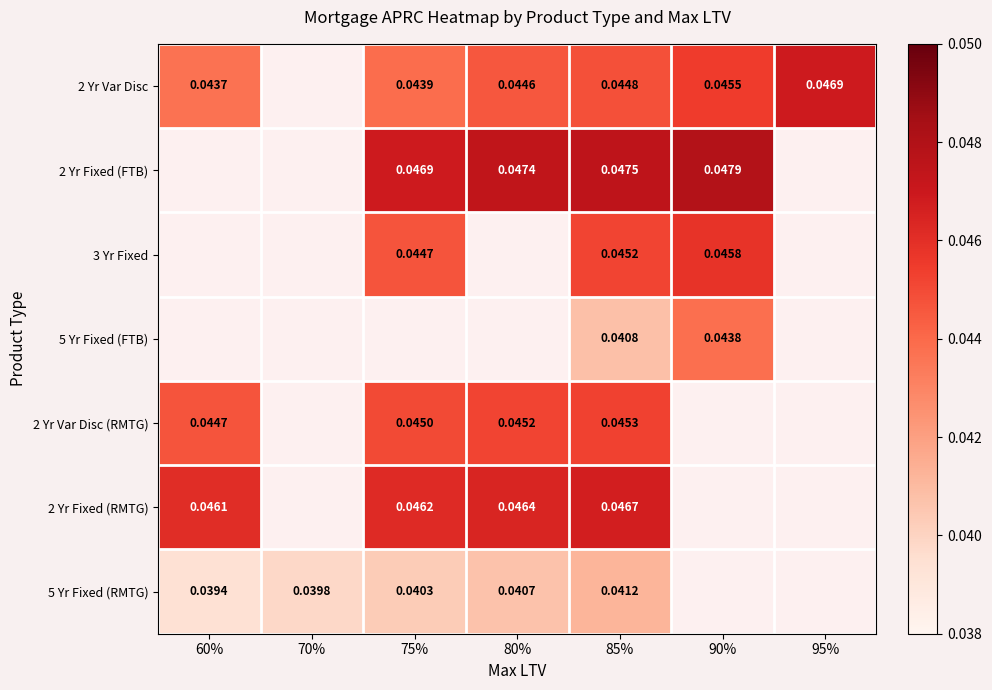

At which category is the sum across all series the highest?

85%